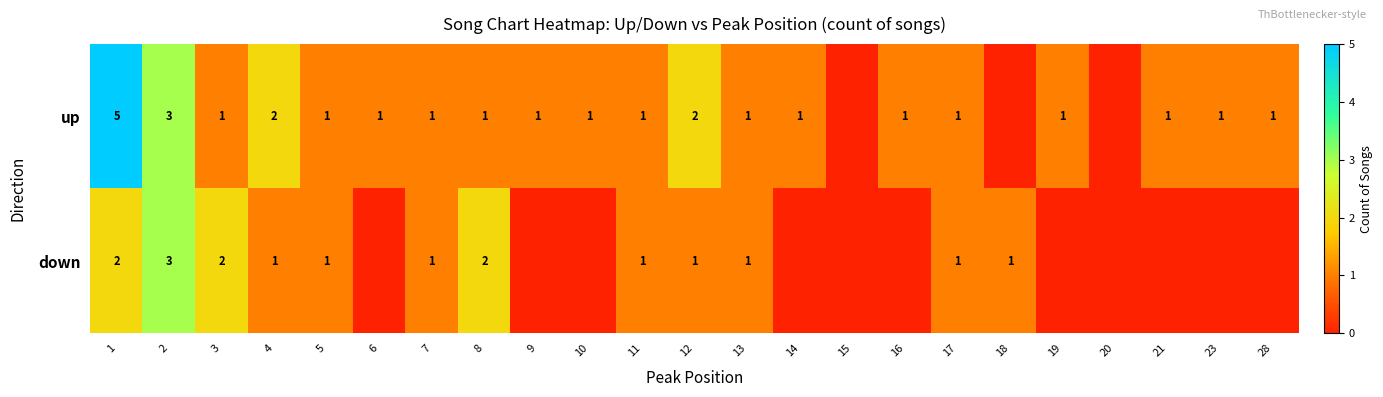

The down series shows 2 at 8. True or false?

True